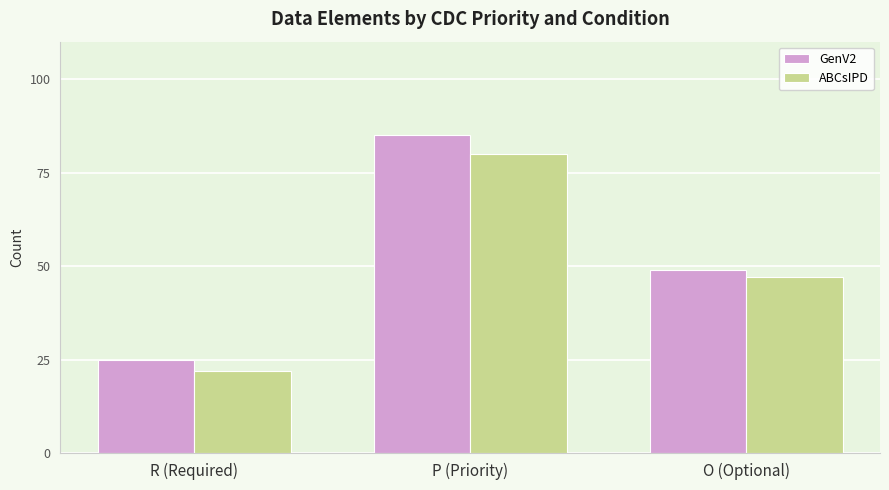

The GenV2 series shows 38 at R (Required). True or false?

False